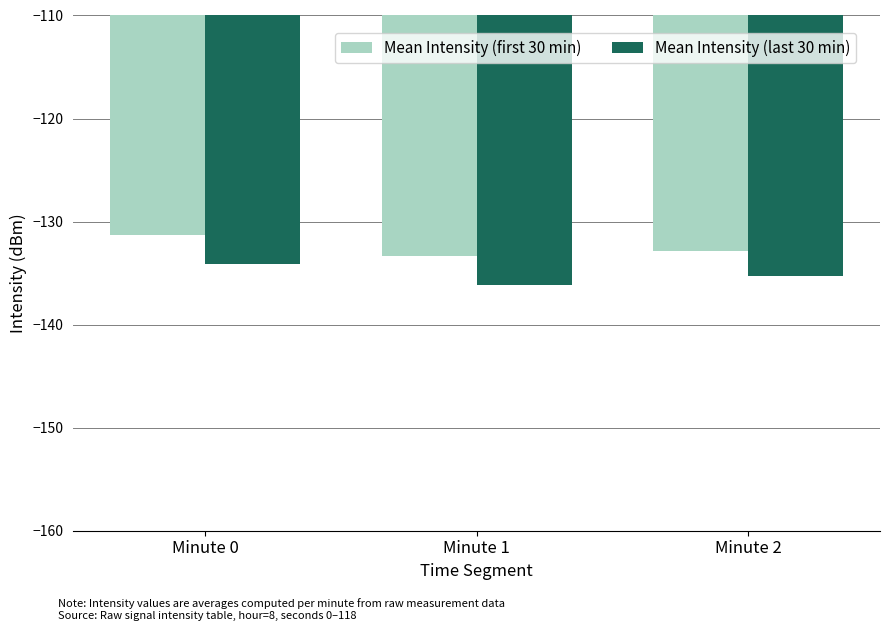

Is the value of Mean Intensity (last 30 min) at Minute 2 greater than the value of Mean Intensity (first 30 min) at Minute 2?

No